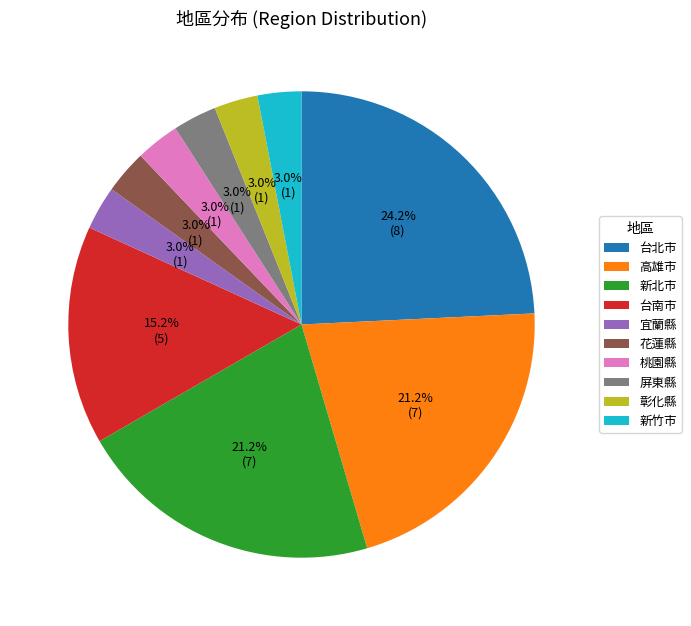

To the nearest percent, what is the difference between the largest and smallest slice percentages?

21%